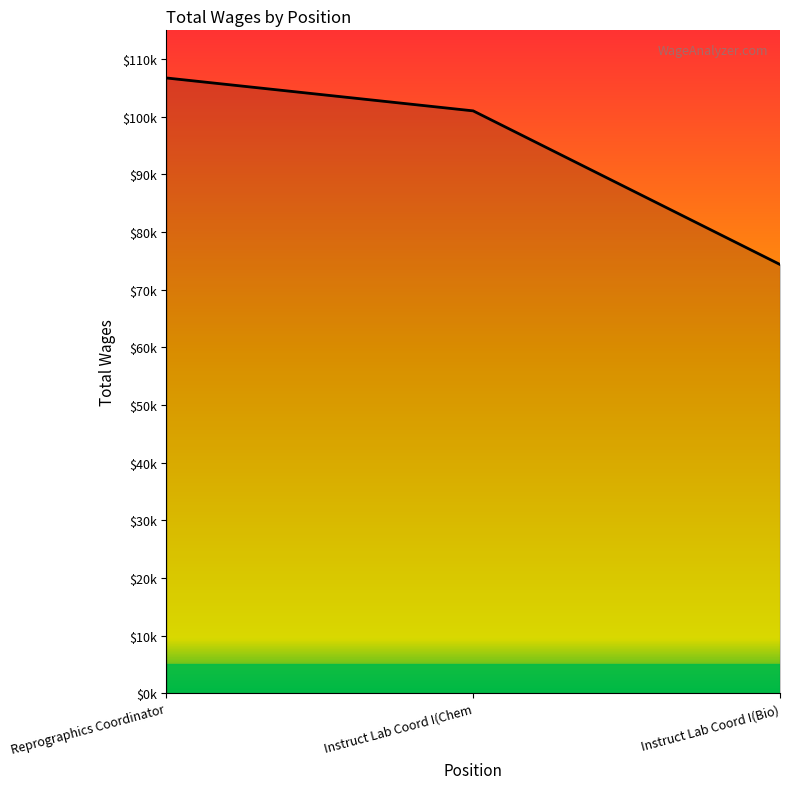

What is the label of the 2nd point from the left?

Instruct Lab Coord I(Chem